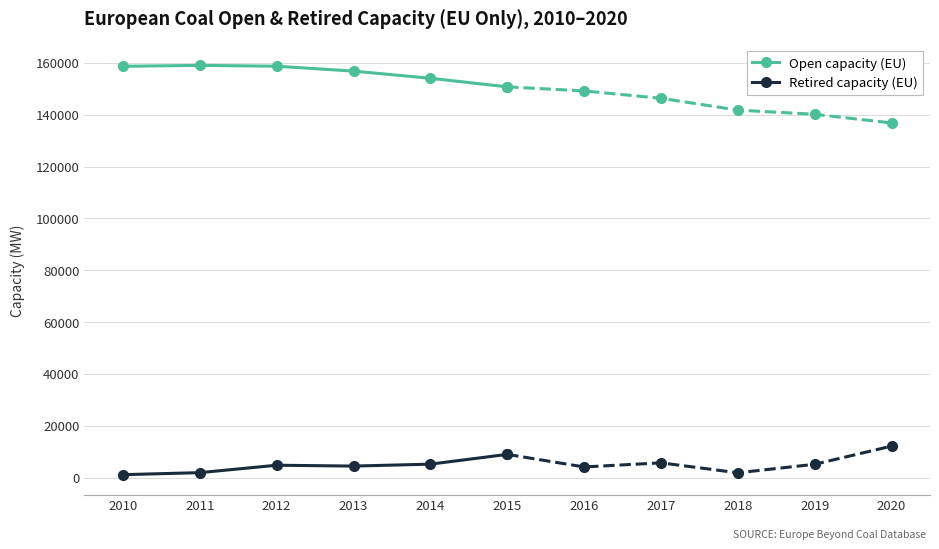

In Open capacity (EU), how many points are higher than both neighbors (excluding endpoints)?

1